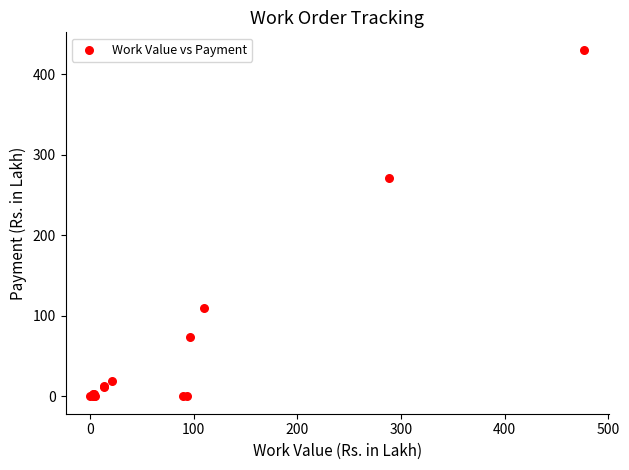

What Y value in the scatter plot is closest to 215?

270.5